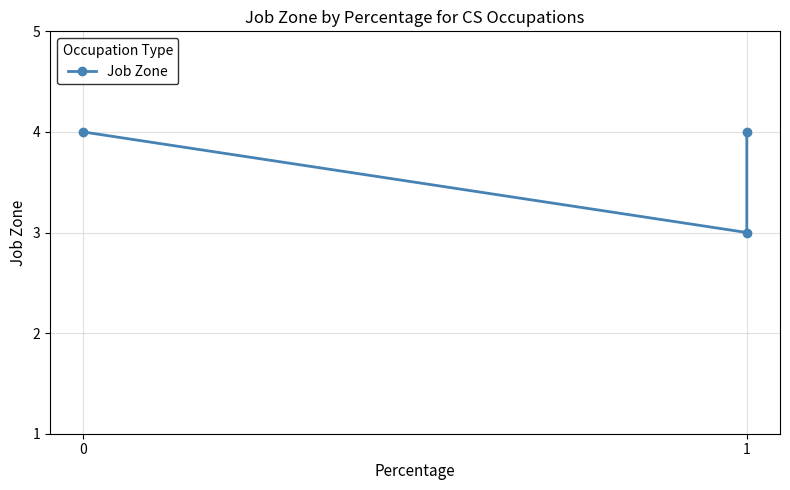

What is the sum of all values?

11